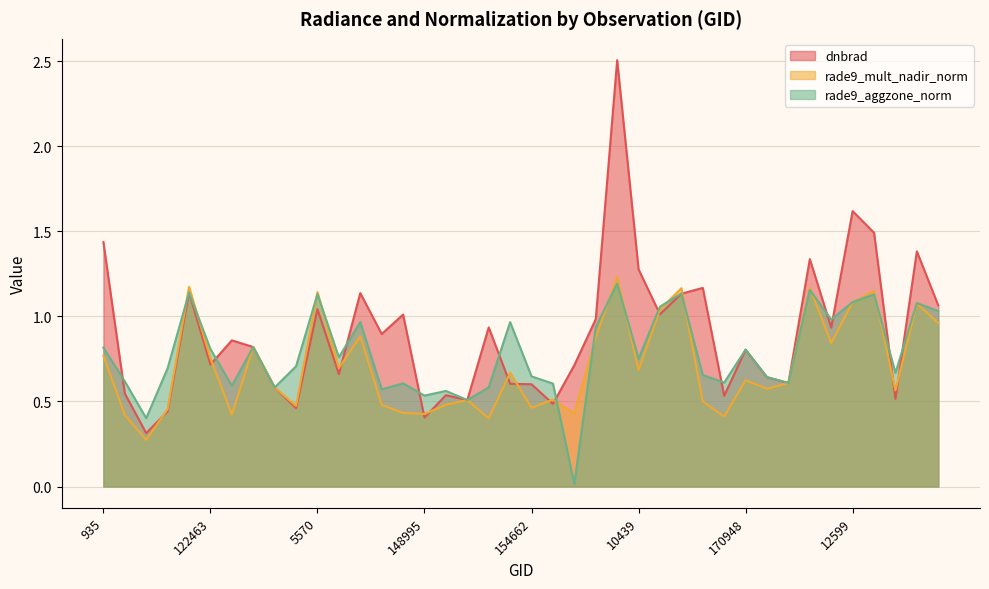

Rank the series by their maximum value, from highest to lowest.

dnbrad, rade9_mult_nadir_norm, rade9_aggzone_norm